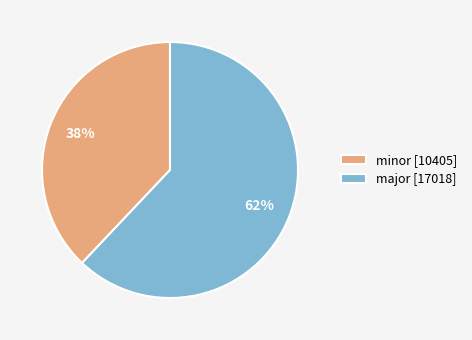

Which has a higher value, major [17018] or minor [10405]?

major [17018]